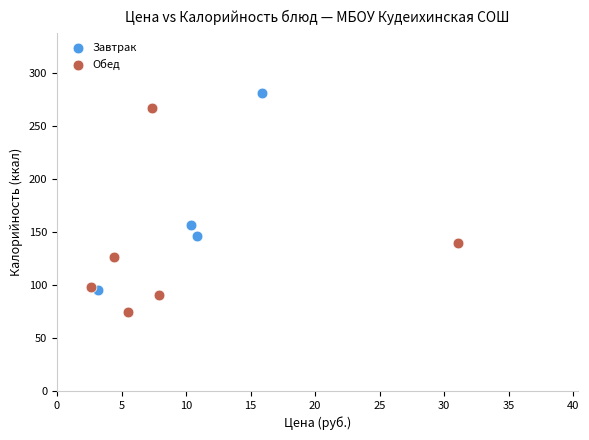

What are all the series names shown in the legend?

Завтрак, Обед